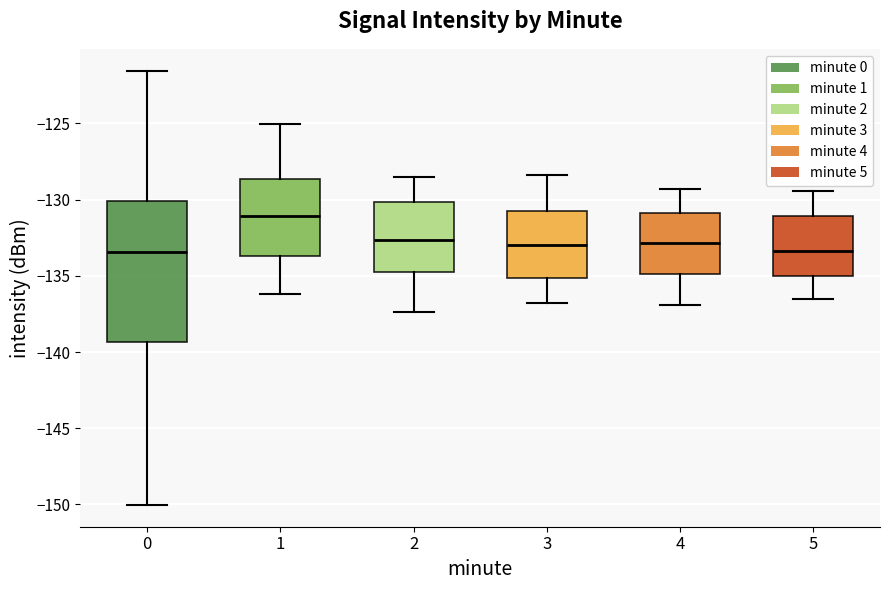

Reading left to right, transcribe this box plot: for each box, give where its median line is, the range the box spans, and where its two whiskers end, as read against the y-axis. The values are not printed on the chart, so give them approximately, as read against the axis.

0: median -133.5, box -139.5 to -130.0, whiskers -150.0 to -121.5
1: median -131.0, box -133.5 to -128.5, whiskers -136.0 to -125.0
2: median -132.5, box -134.5 to -130.0, whiskers -137.5 to -128.5
3: median -133.0, box -135.0 to -130.5, whiskers -137.0 to -128.5
4: median -133.0, box -135.0 to -131.0, whiskers -137.0 to -129.5
5: median -133.5, box -135.0 to -131.0, whiskers -136.5 to -129.5